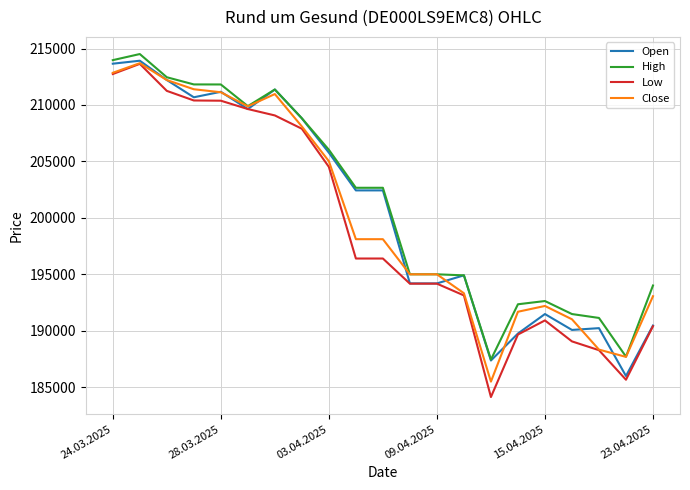

What is the greatest value displayed?

214511